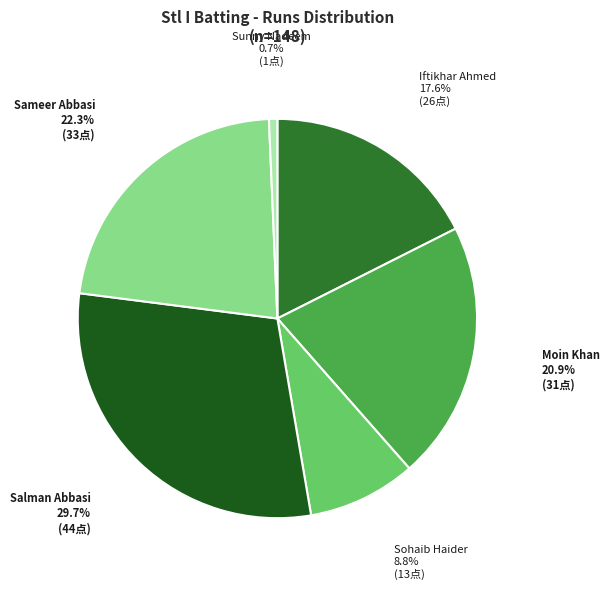

Is there a majority slice in this chart?

No